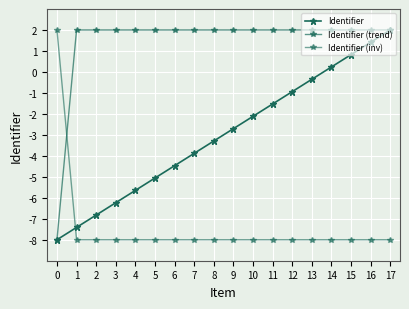

How many values in Identifier (inv) are above zero?

1